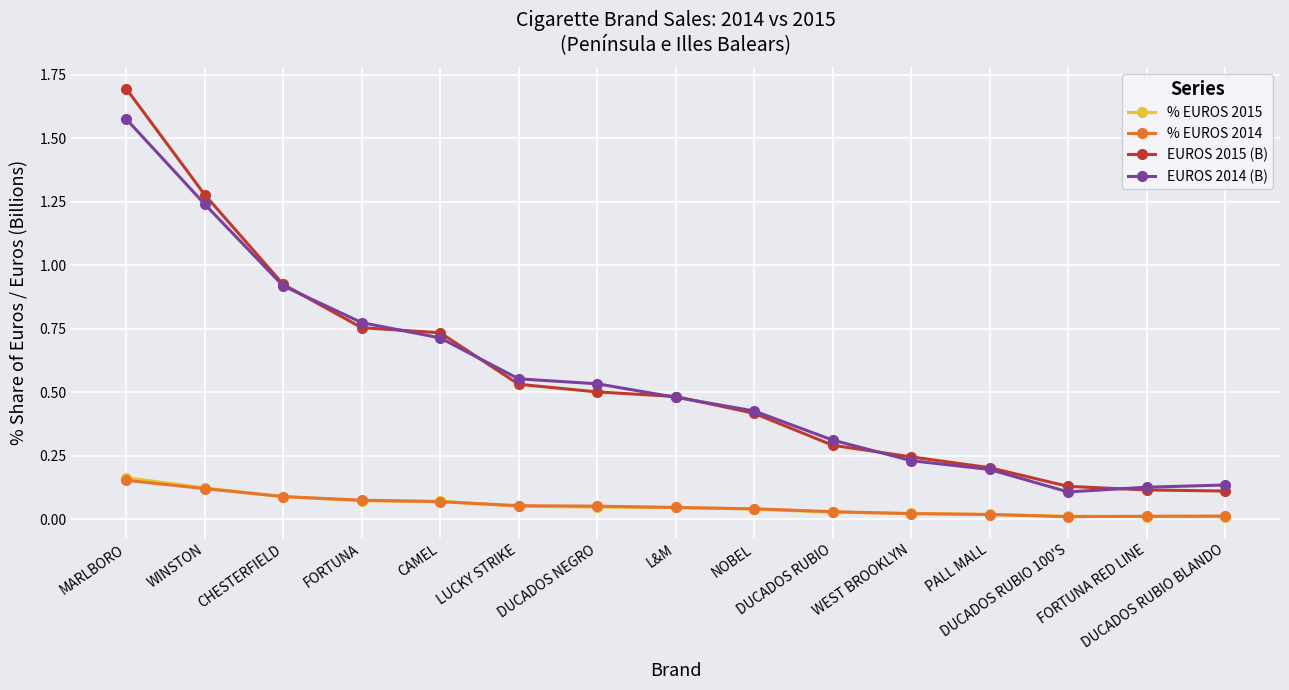

At which category is the sum across all series the highest?

MARLBORO